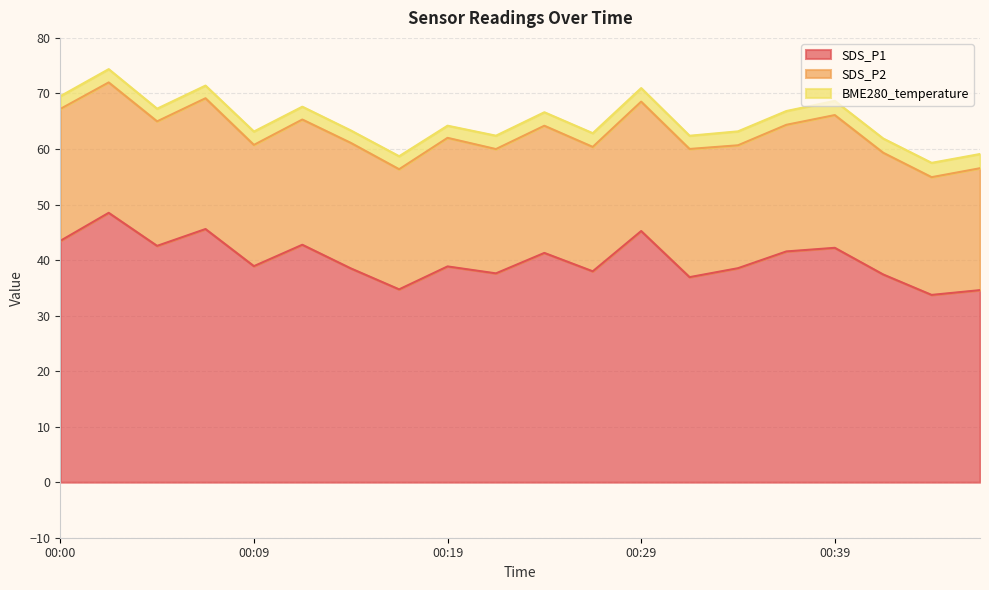

True or false: BME280_temperature has more than 2 interior local peaks.

True